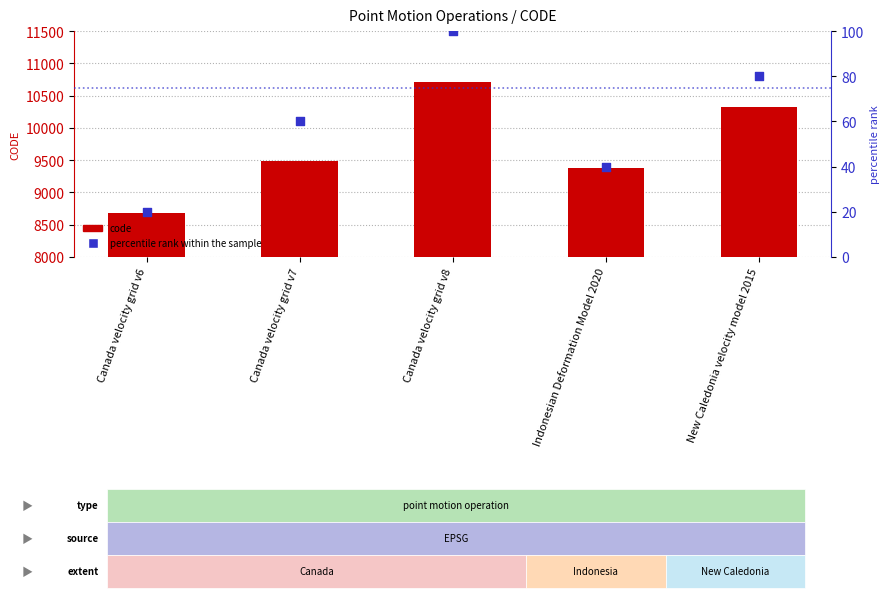

At which category is the sum across all series the highest?

Canada velocity grid v8